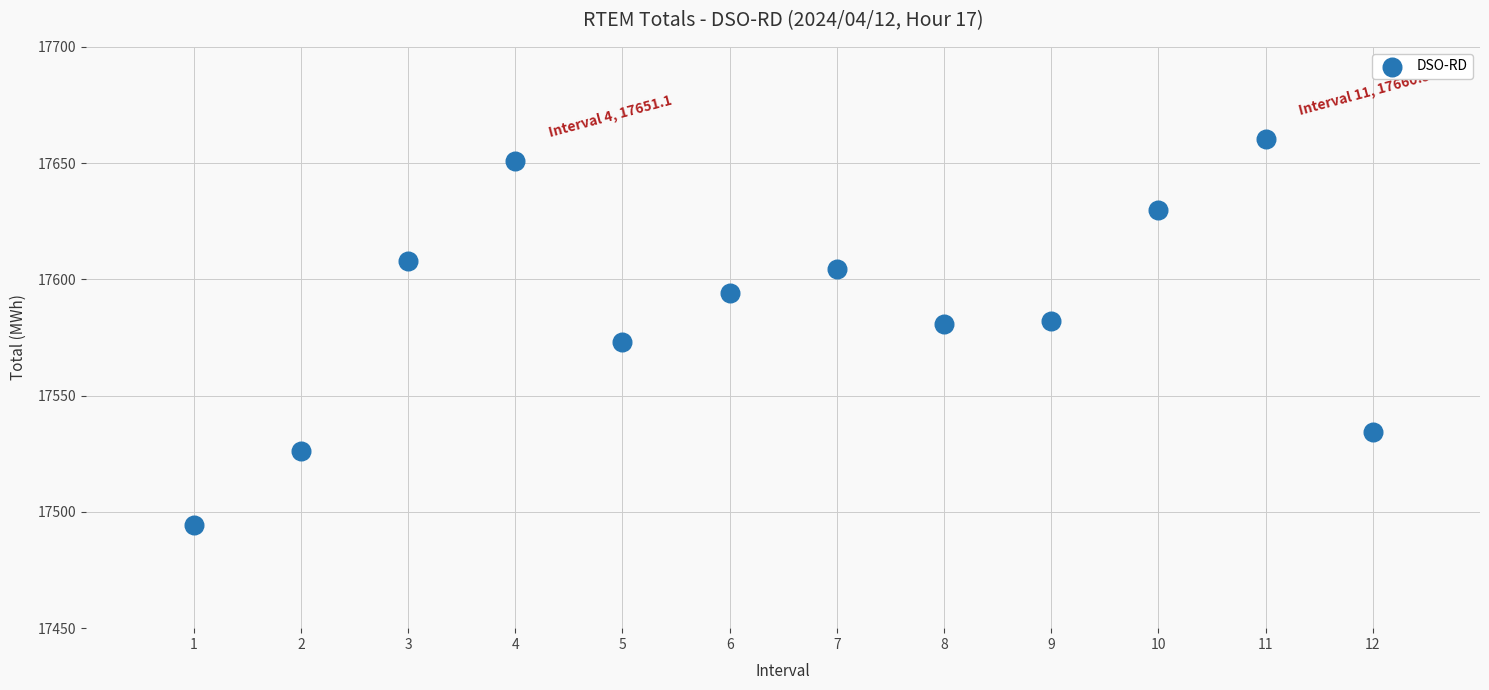

What is the range of Y values (max minus min)?

166.0